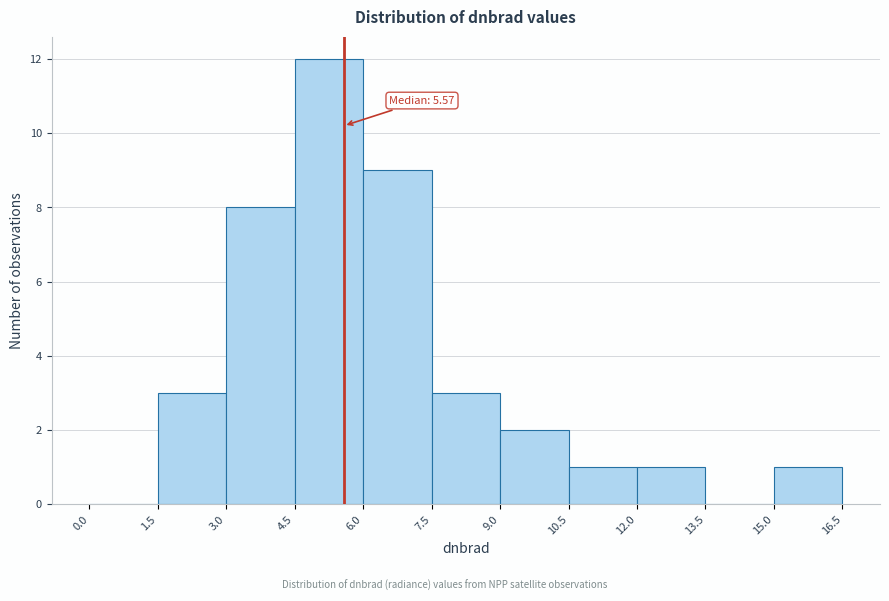

Which range on the x-axis has the tallest bar?

4.5 to 6.0